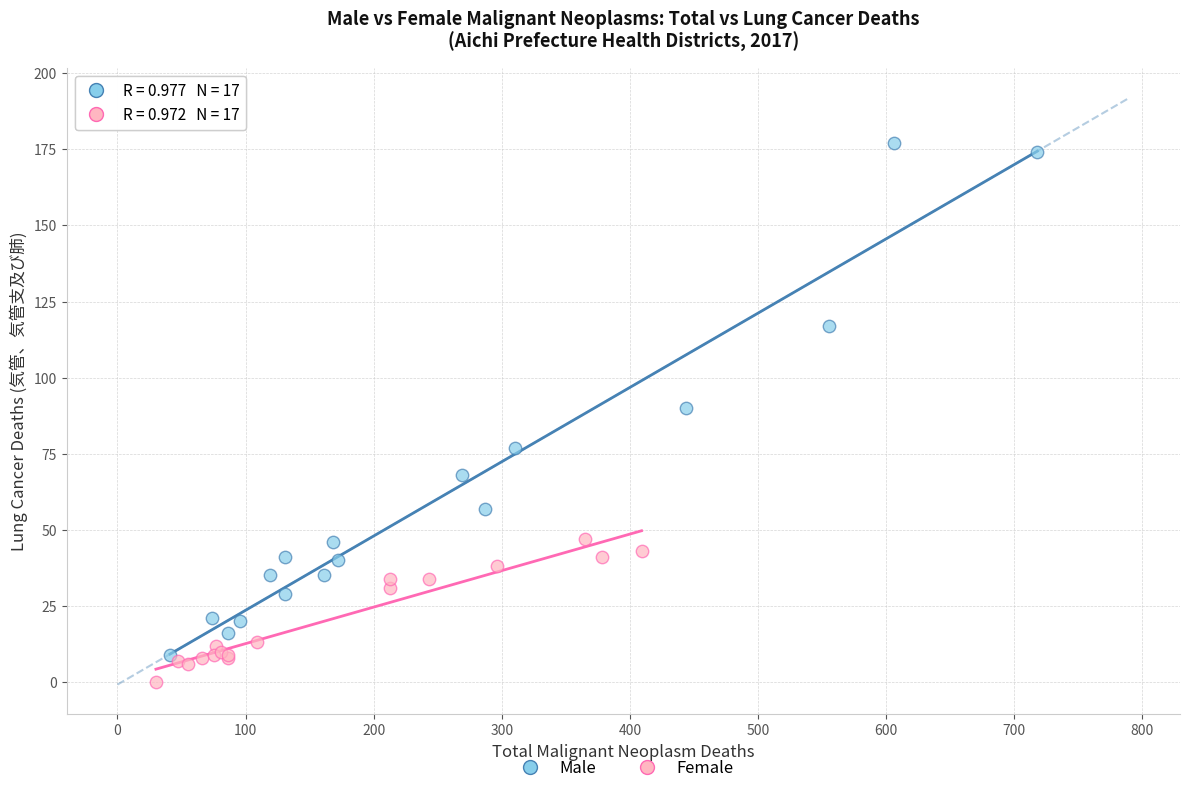

Which series reaches the maximum Y coordinate?

Male